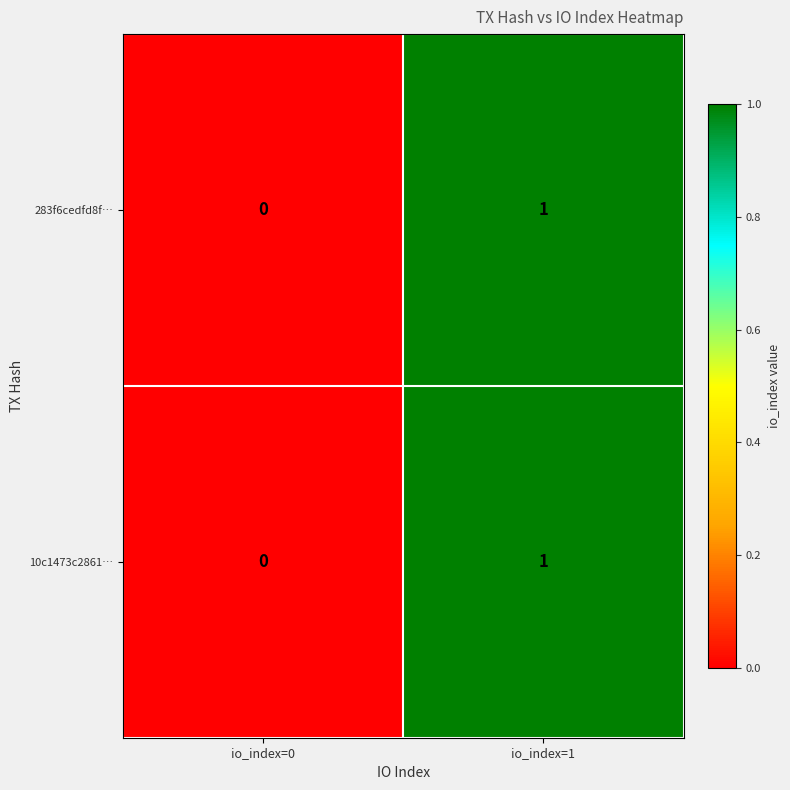

How many distinct data groups are displayed?

2